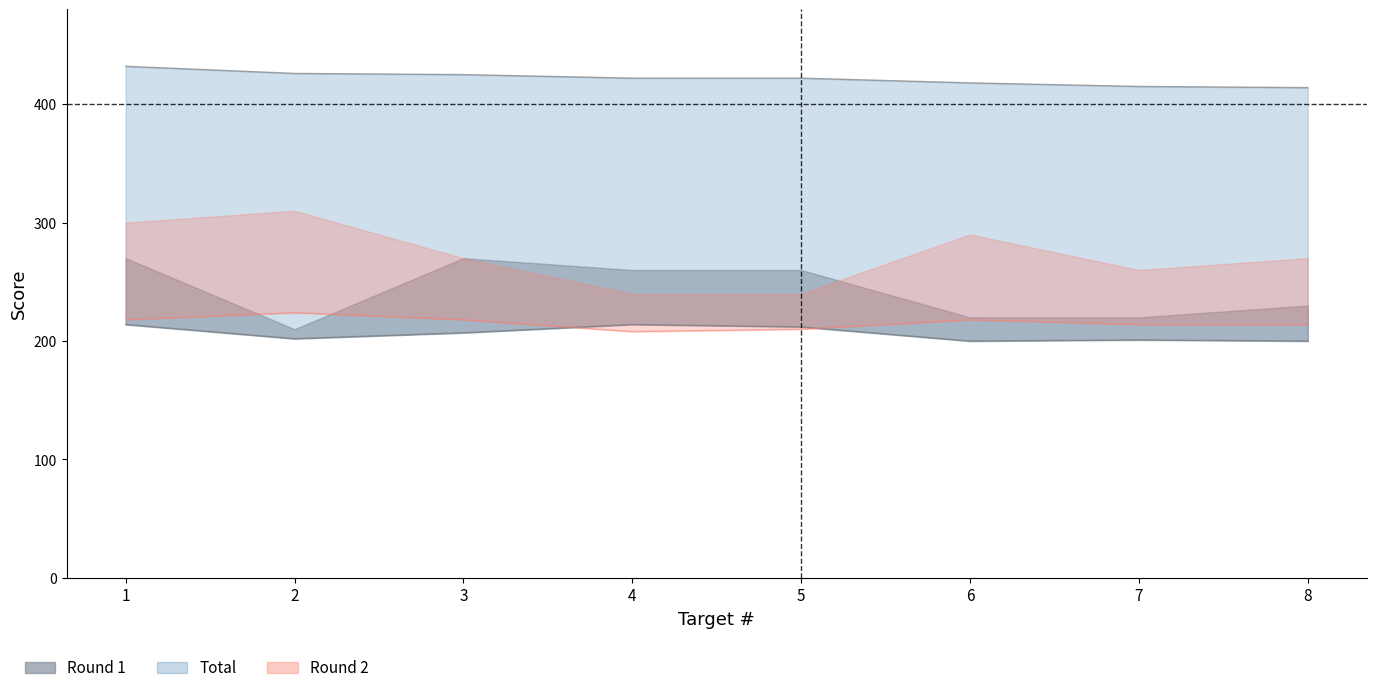

What is the value of the Round 2 point at the 6th from the left?

218